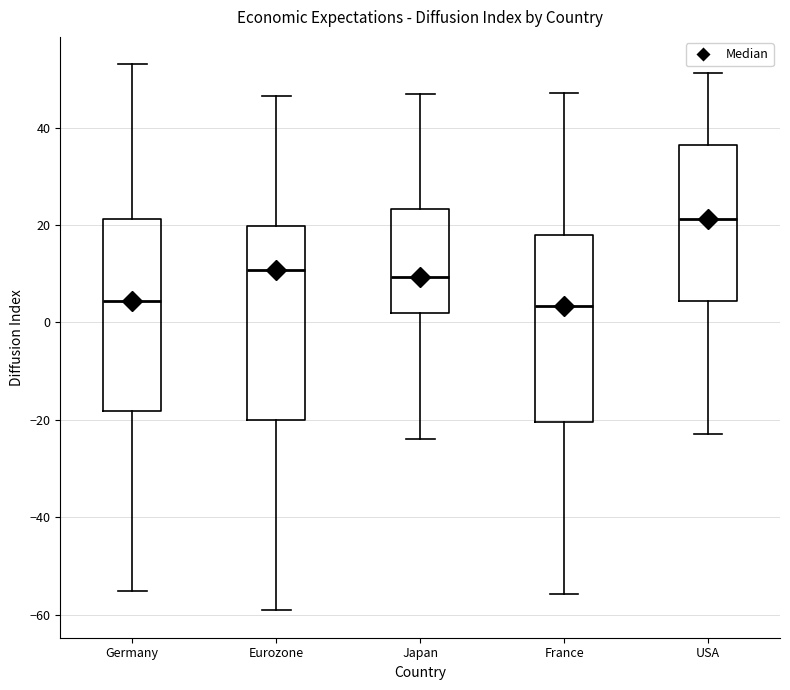

Reading left to right, read every box against the y-axis: the position of its median line, the range the box covers, and the ends of its whiskers. The values are not printed on the chart, so give them approximately, as read against the axis.

Germany: median 4, box -18 to 22, whiskers -56 to 54
Eurozone: median 10, box -20 to 20, whiskers -60 to 46
Japan: median 10, box 2 to 24, whiskers -24 to 46
France: median 4, box -20 to 18, whiskers -56 to 48
USA: median 22, box 4 to 36, whiskers -22 to 52